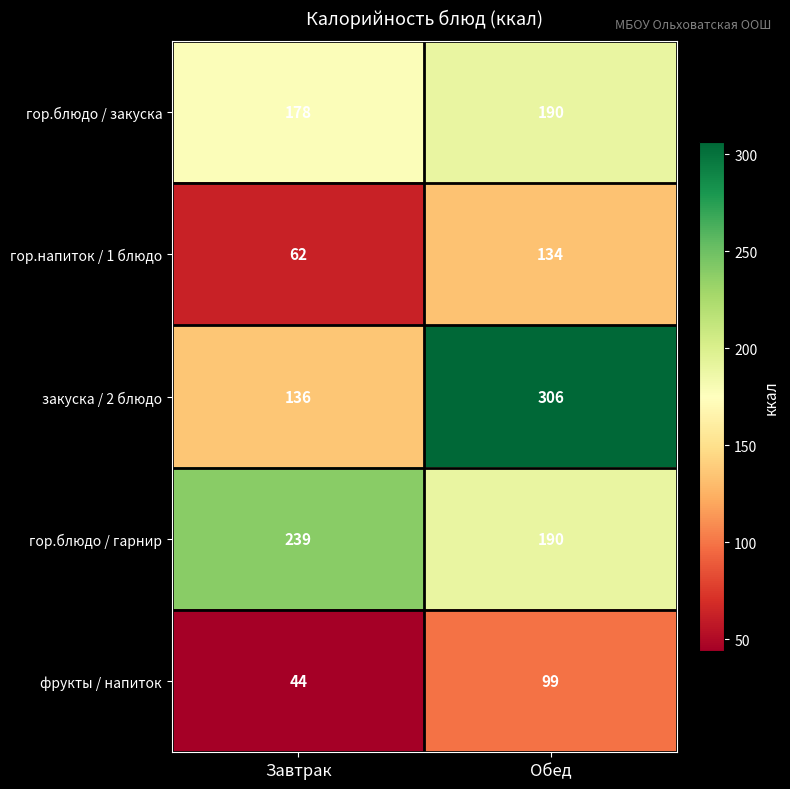

How many data points does each series have?

2